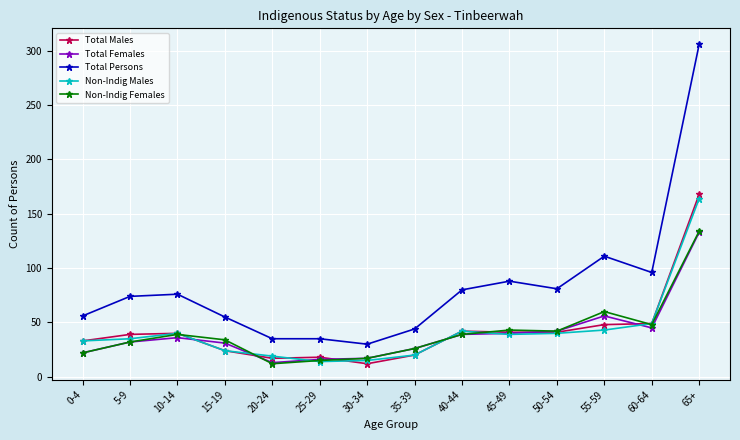

Which series has the largest total across all categories?

Total Persons